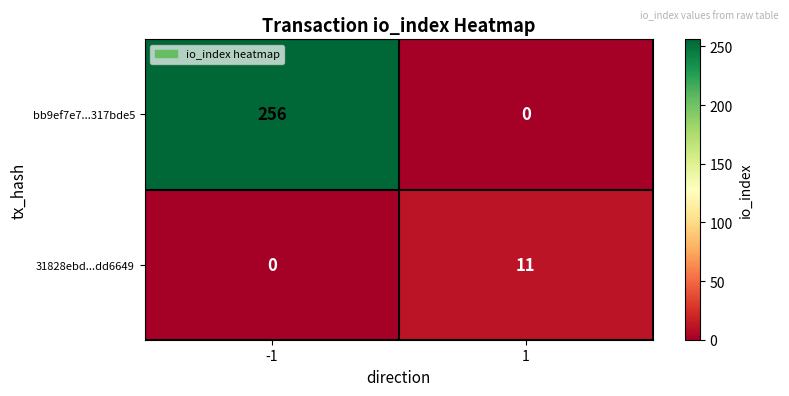

Count the number of categories in the chart.

2